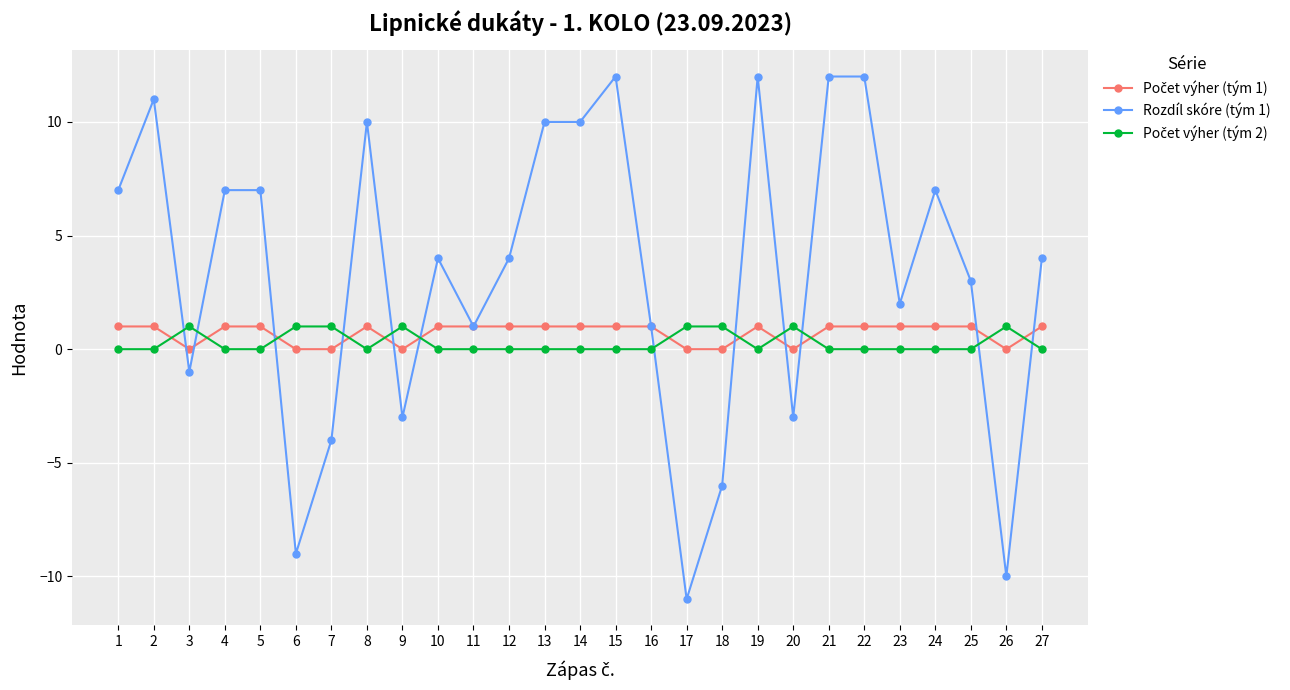

How many lines are shown in the chart?

3